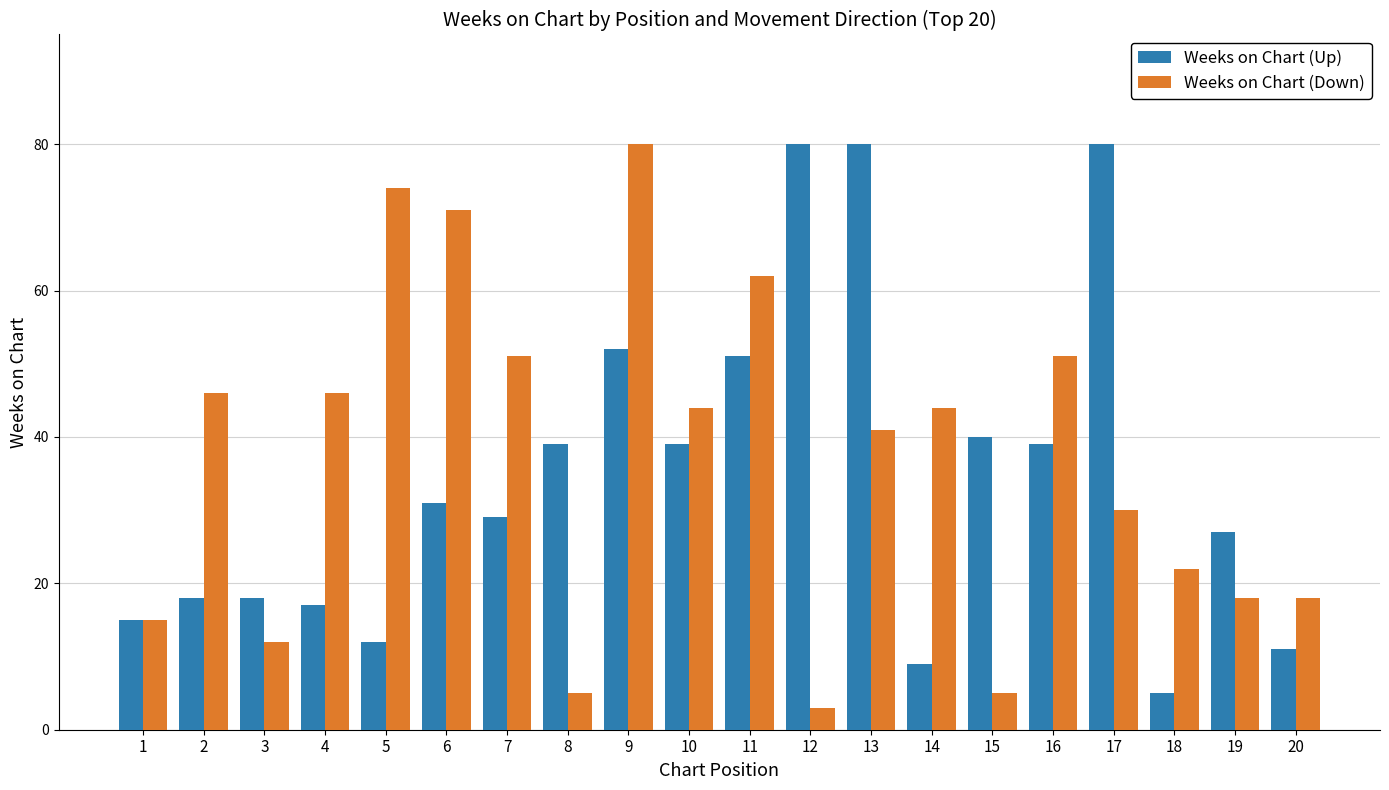

How many series are shown in this chart?

2